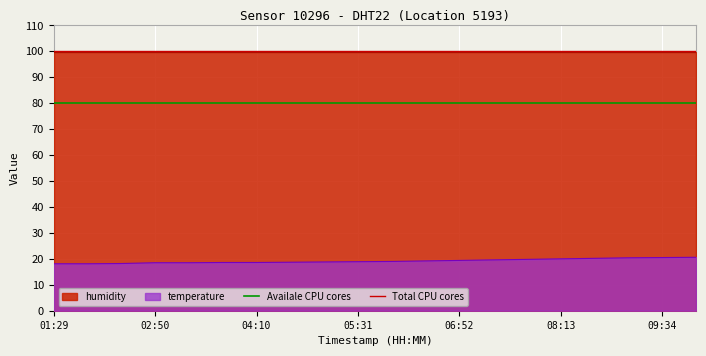

True or false: temperature has a value of 18.1 at 01:29.

True